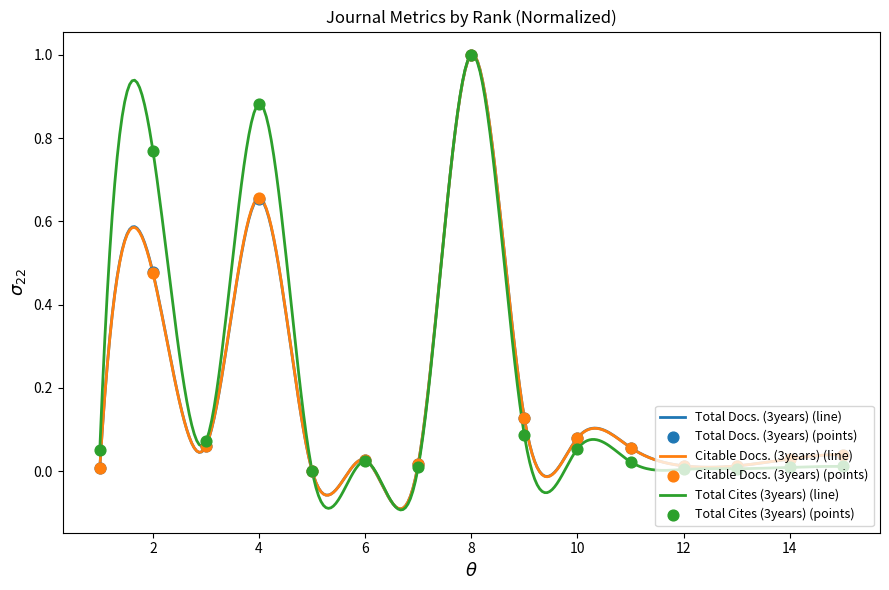

Which series has the largest Y range (max minus min)?

Citable Docs. (3years)